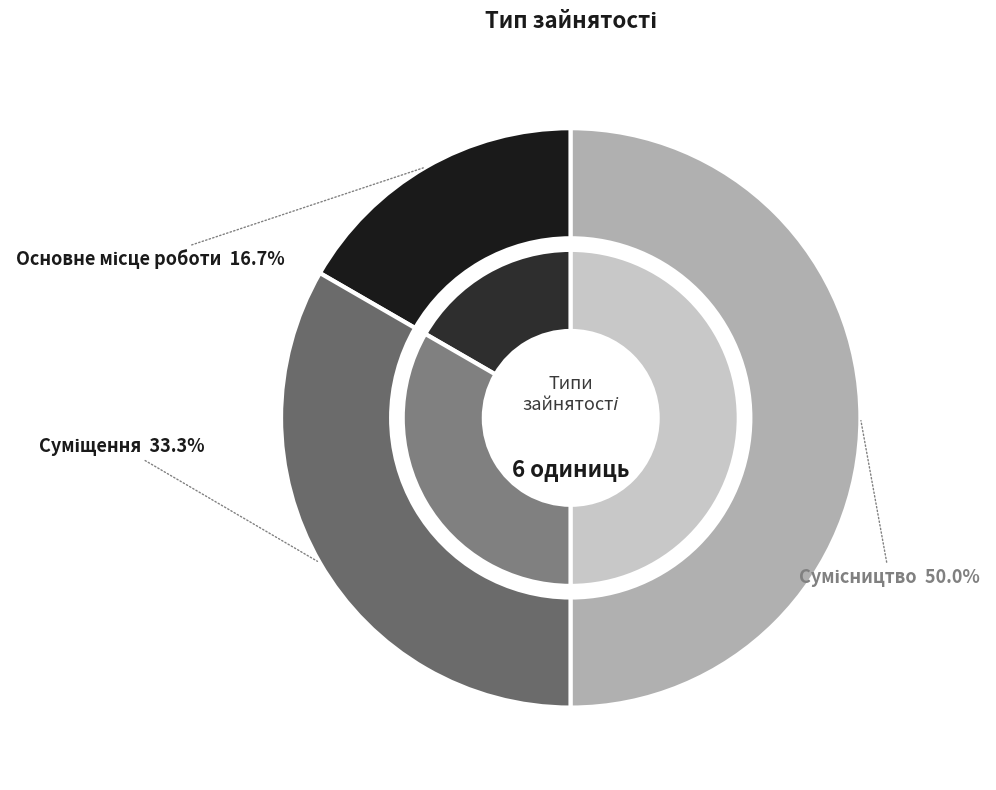

How many segments does this pie chart have?

3